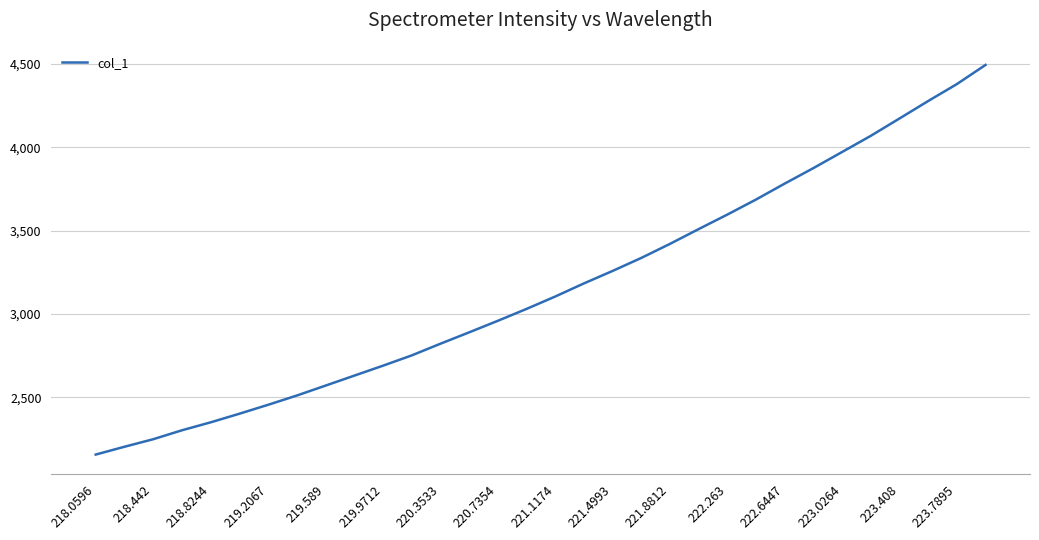

What is the greatest value displayed?

4493.1